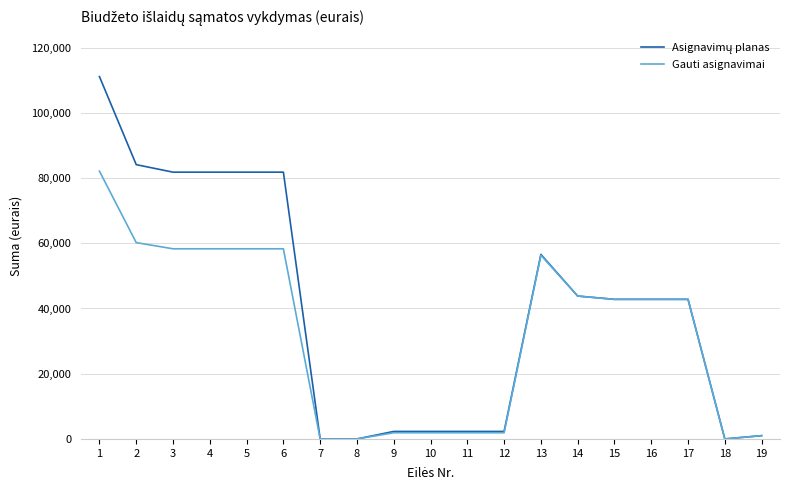

What is the difference between the highest and lowest values at 3?

23500.0